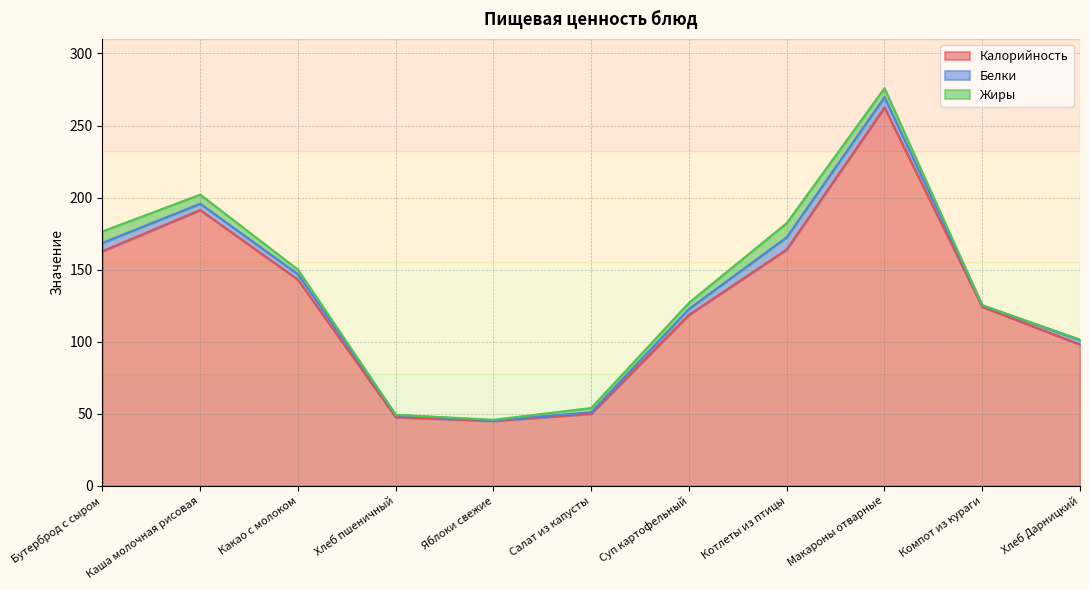

Where is the first local maximum for Калорийность?

Каша молочная рисовая